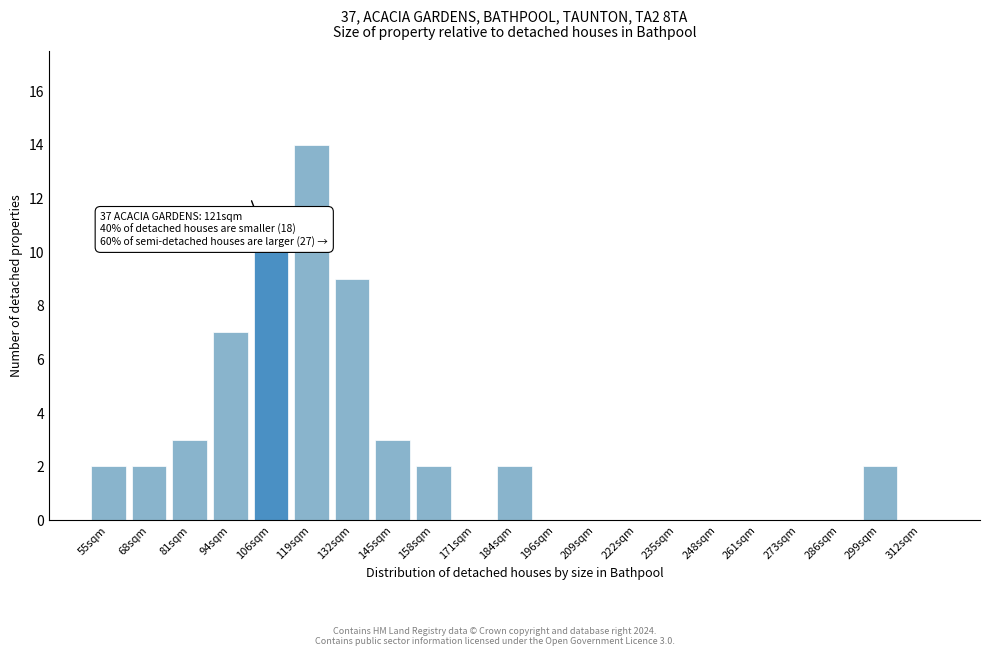

Reading right to left, list all the values displayed in this chart.

312sqm=0	299sqm=2	286sqm=0	273sqm=0	261sqm=0	248sqm=0	235sqm=0	222sqm=0	209sqm=0	196sqm=0	184sqm=2	171sqm=0	158sqm=2	145sqm=3	132sqm=9	119sqm=14	106sqm=10	94sqm=7	81sqm=3	68sqm=2	55sqm=2